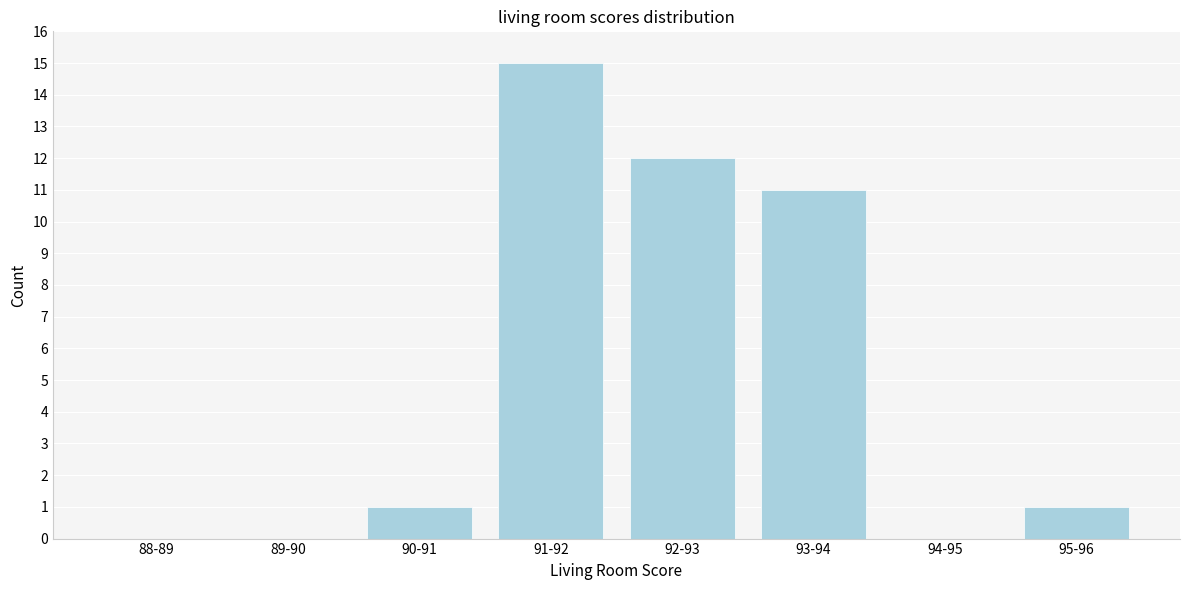

Reading left to right, list all the values displayed in this chart.

88-89=0	89-90=0	90-91=1	91-92=15	92-93=12	93-94=11	94-95=0	95-96=1